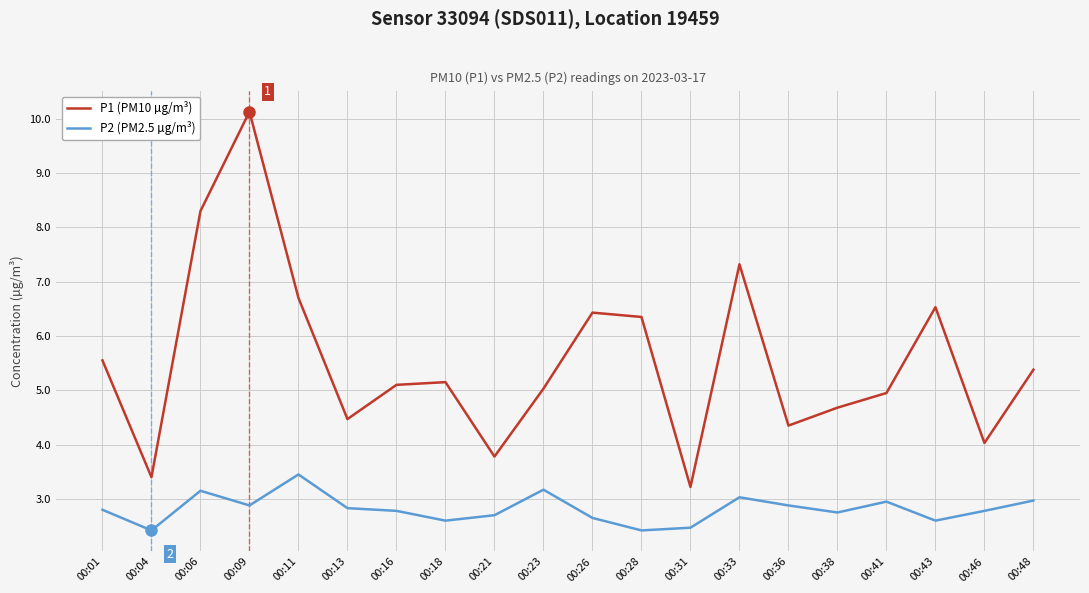

What is the average value of the P2 (PM2.5 µg/m³) series?

2.8